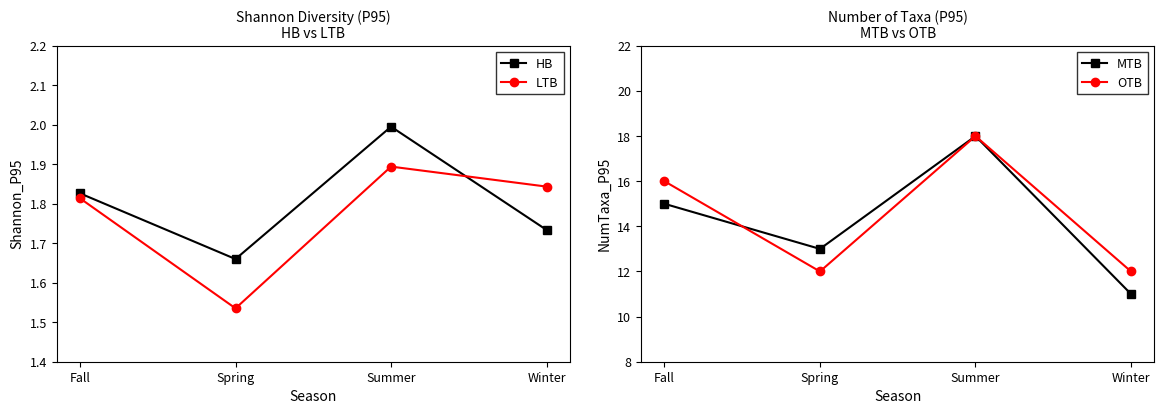

What is the difference between the highest and lowest values at Spring?

11.5